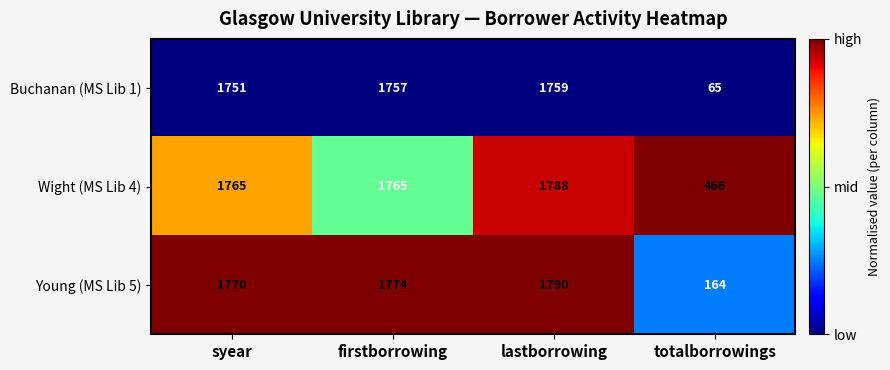

Which category has the lowest value across all series?

totalborrowings